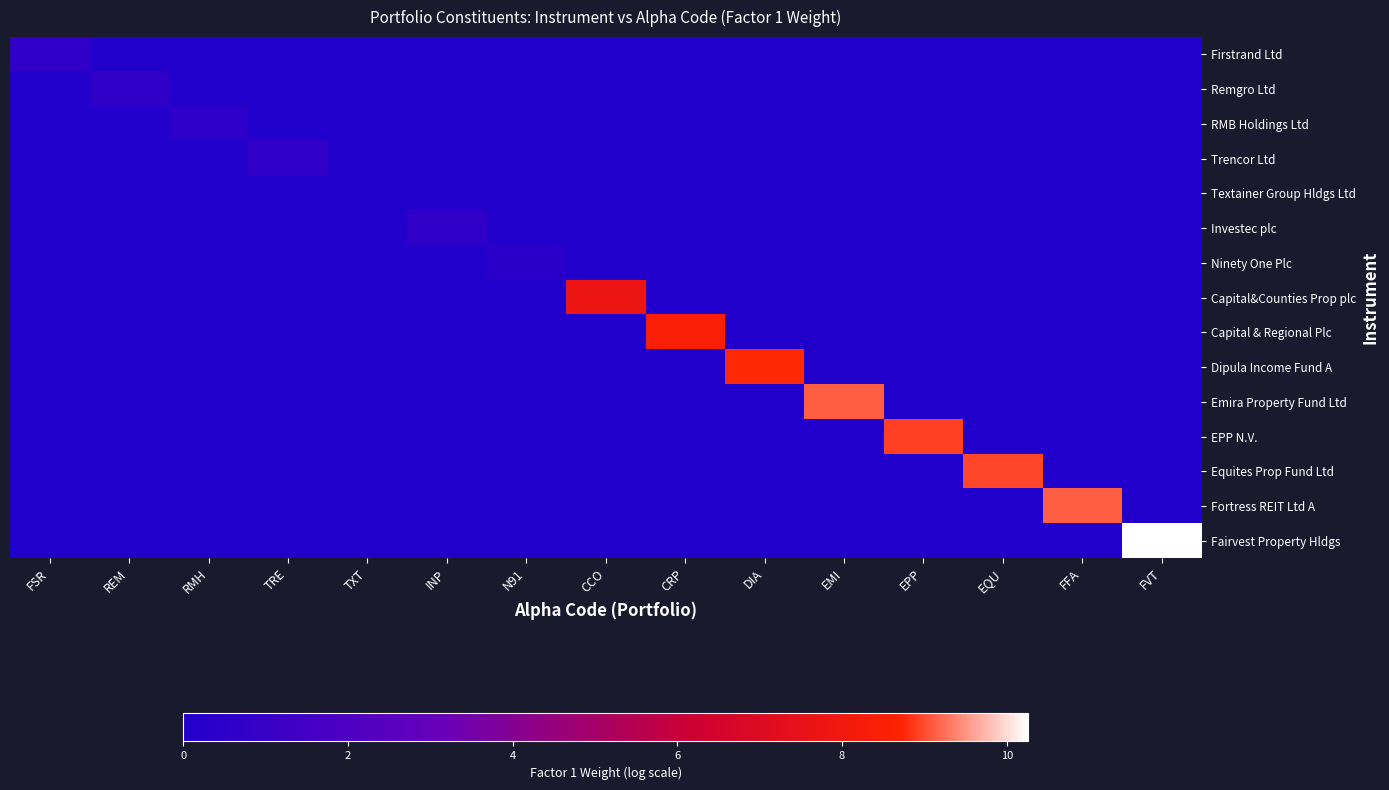

At which category is the sum across all series the highest?

FVT